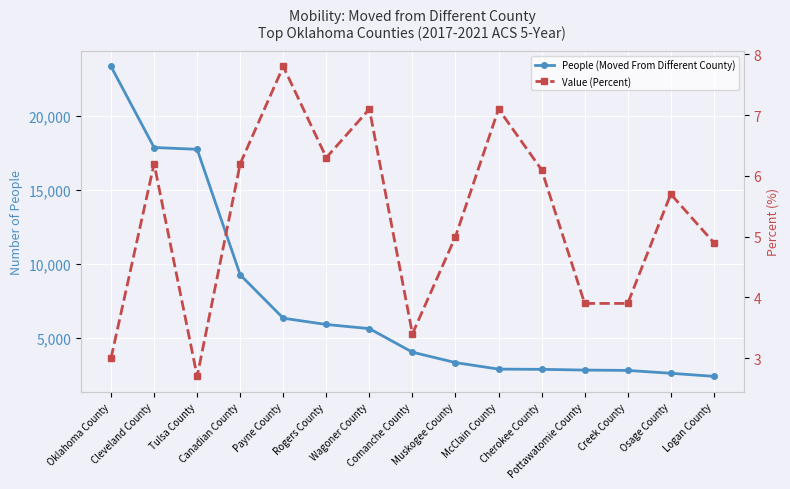

The value of Value (Percent) at Pottawatomie County is 6.3. True or false?

False